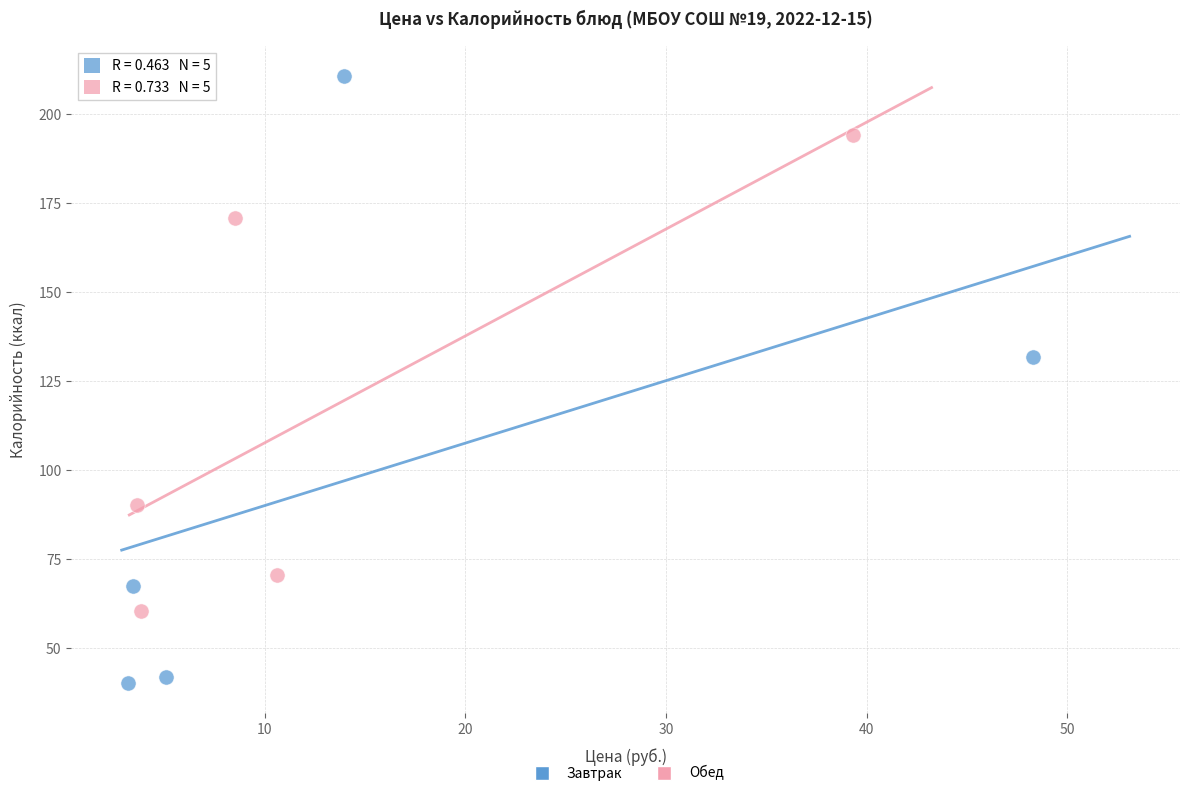

Which series has the widest spread of Y values?

Завтрак